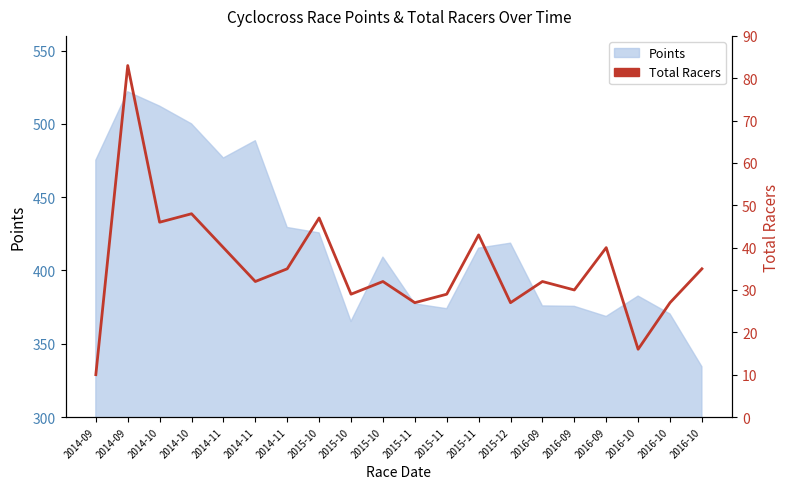

At which category does the data reach its first local peak?

2014-09